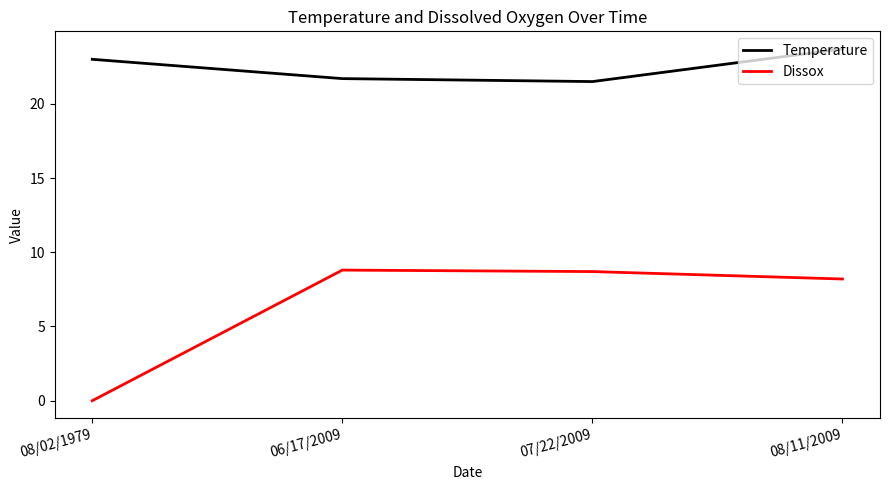

The Temperature series shows 13.4 at 08/02/1979. True or false?

False